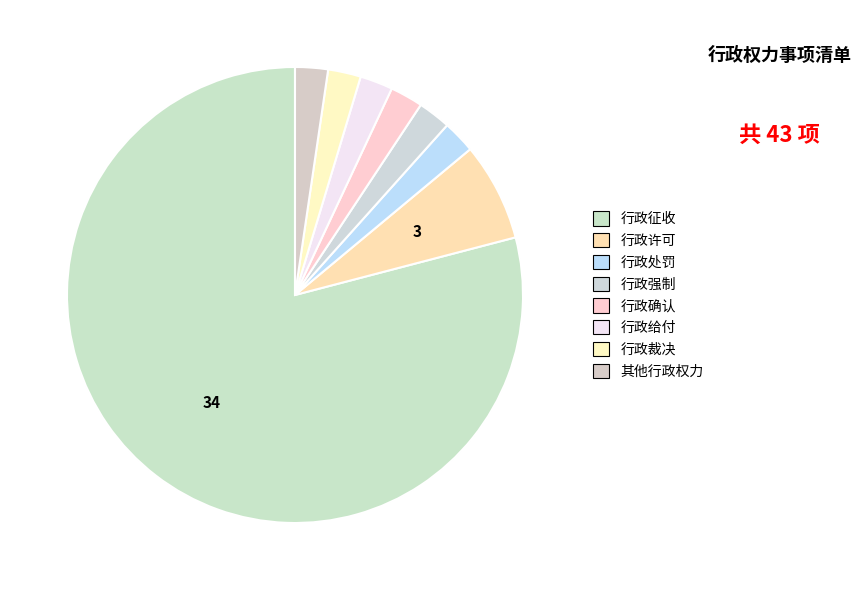

Is it true that 行政处罚 is 1% of the pie?

False